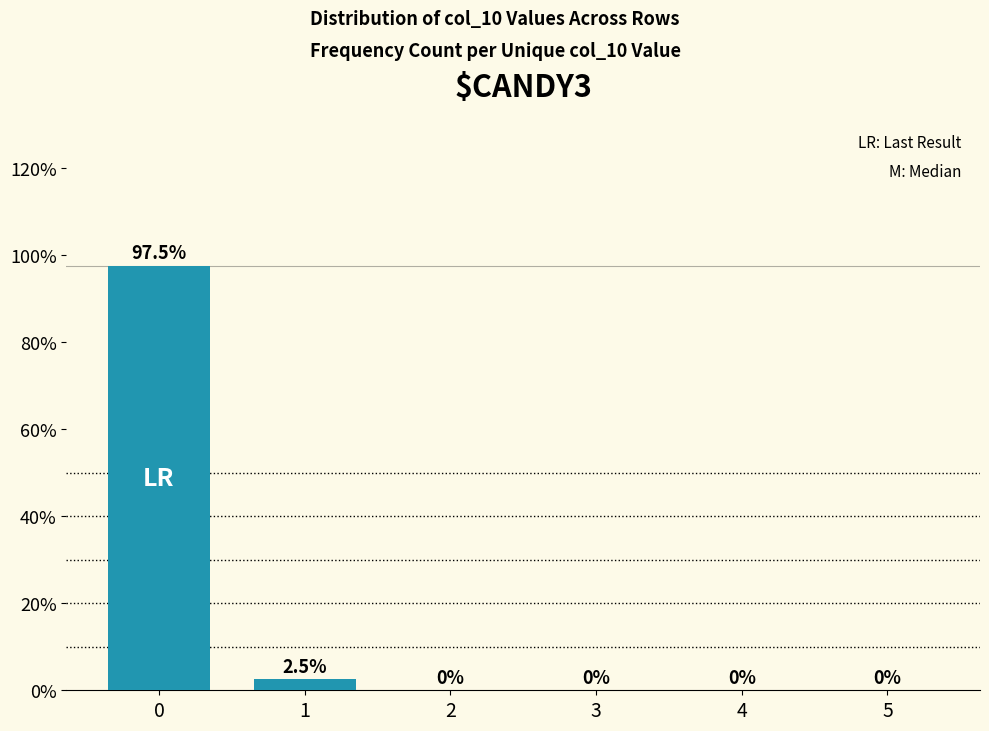

What is the sum of all values?

100.0